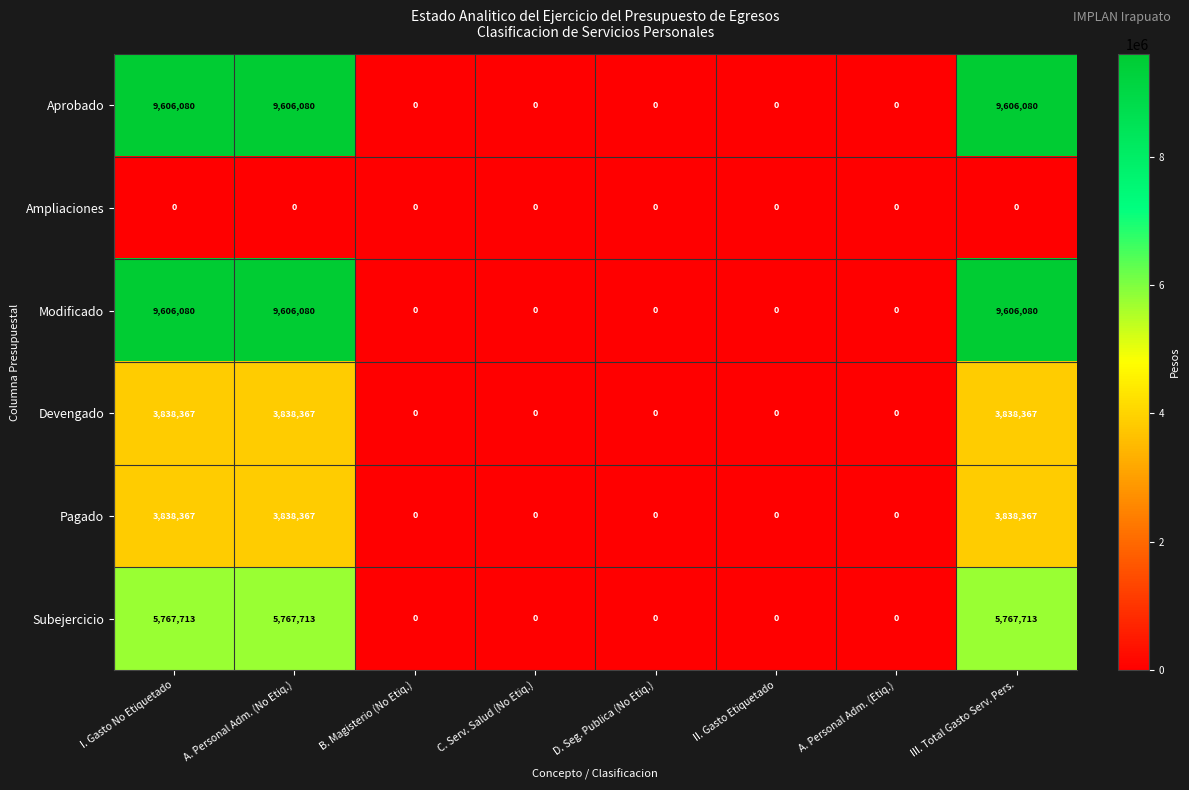

Is the value of Ampliaciones at A. Personal Adm. (No Etiq.) greater than the value of Aprobado at I. Gasto No Etiquetado?

No